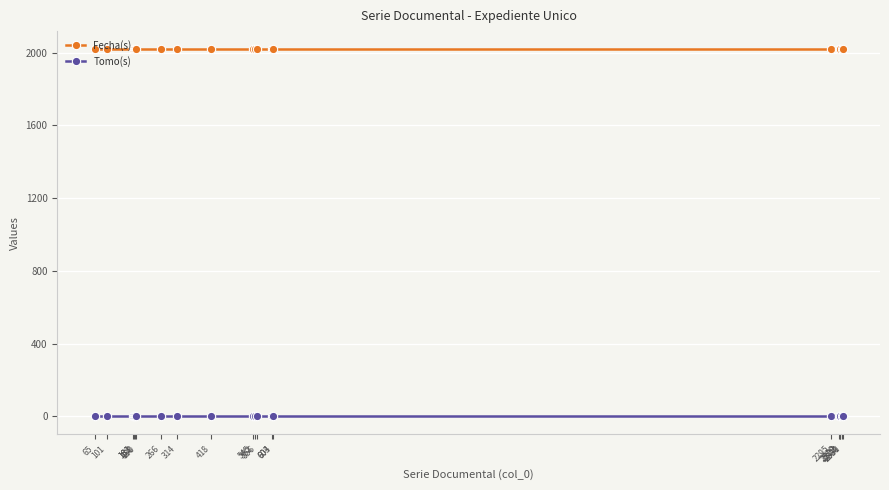

True or false: Tomo(s) and Fecha(s) cross at least once.

False